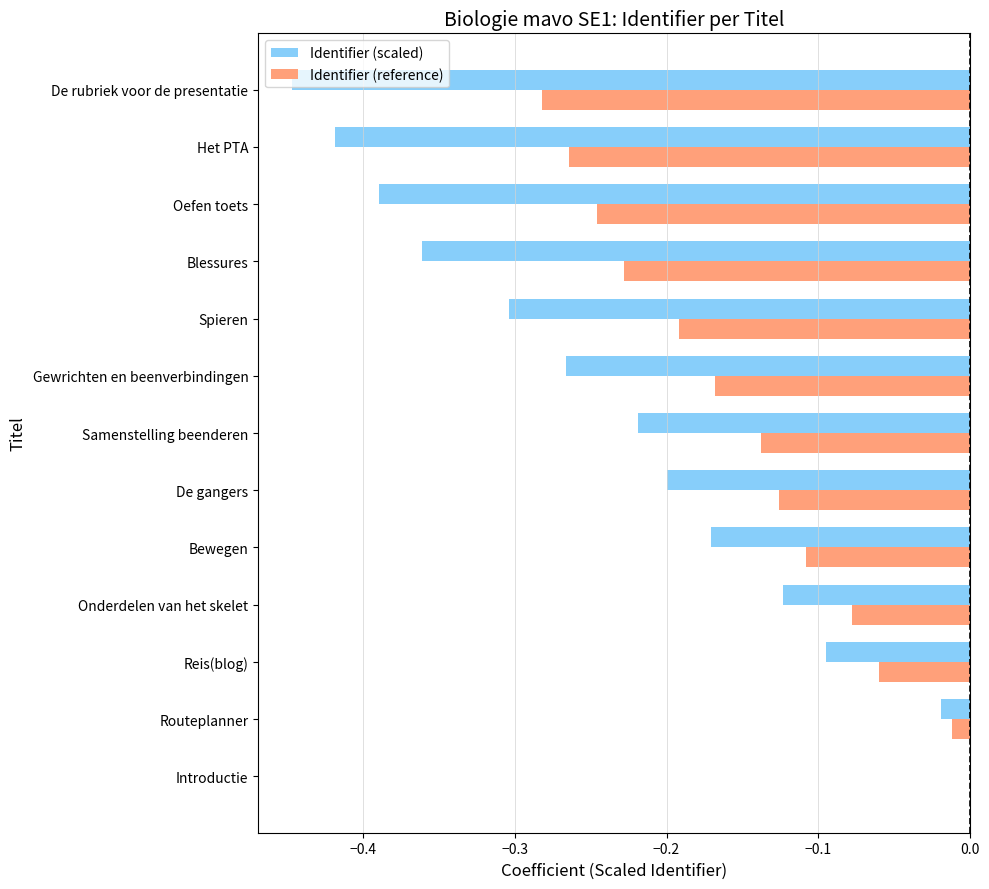

Between Routeplanner and Oefen toets, which series saw the biggest shift?

Identifier (scaled)